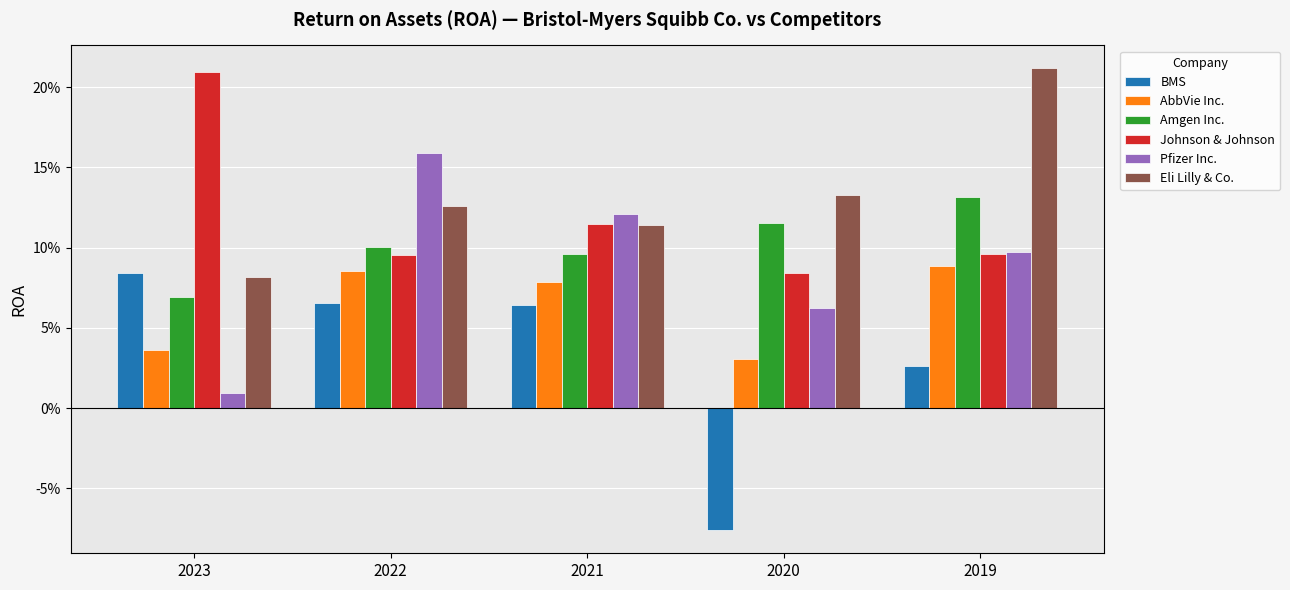

What is the total value across all series at 2022?

0.6